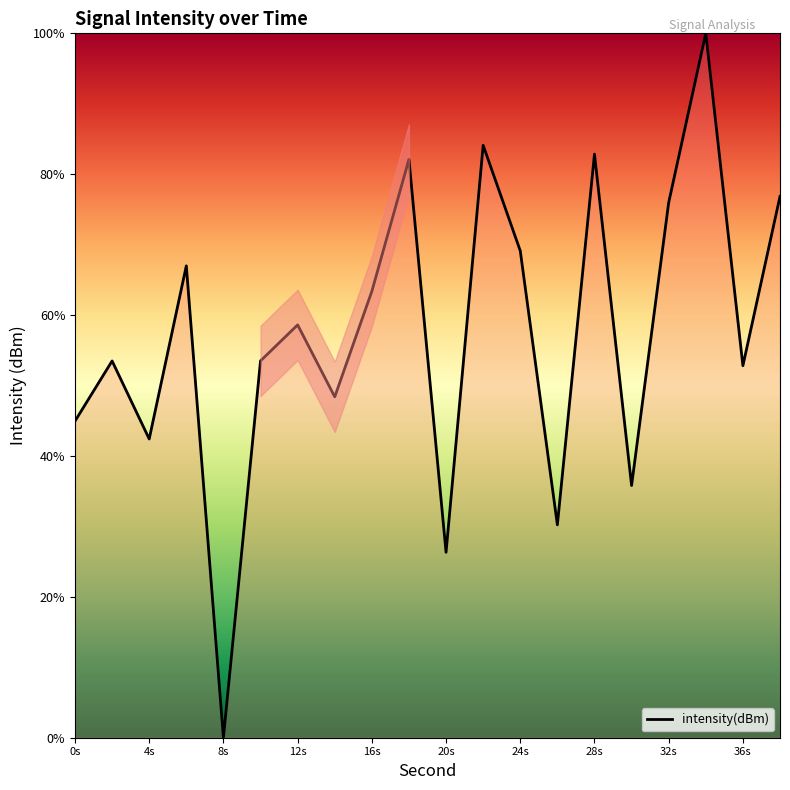

Count the number of categories in the chart.

20